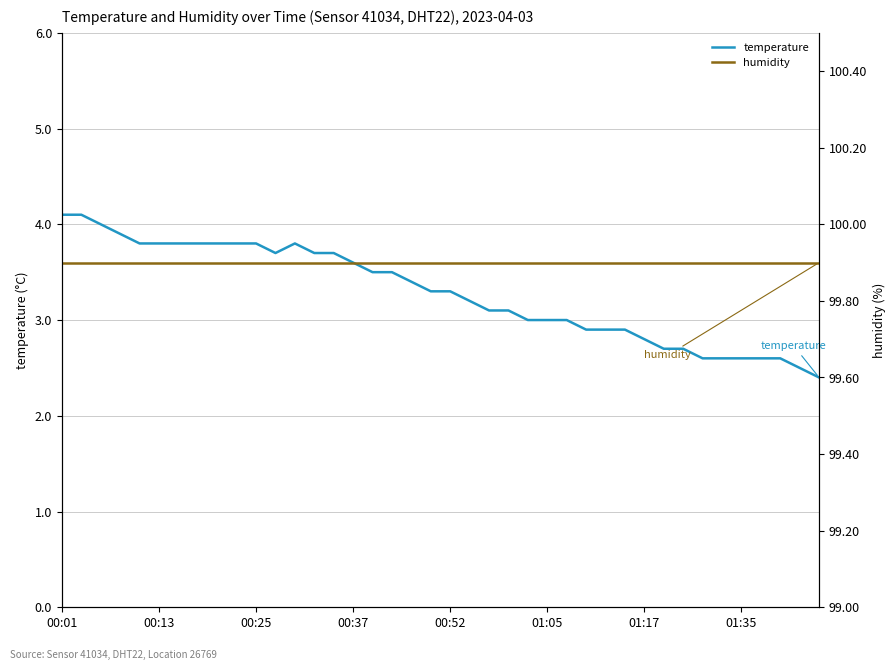

What is the minimum value for temperature?

2.4